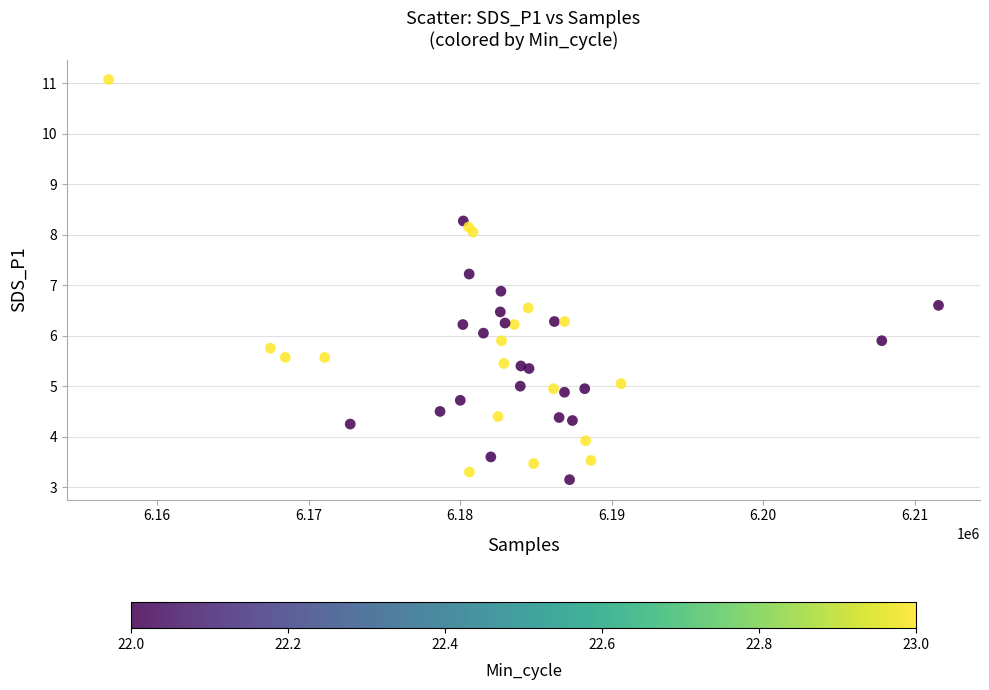

What Y value in the scatter plot is closest to 7?

6.9